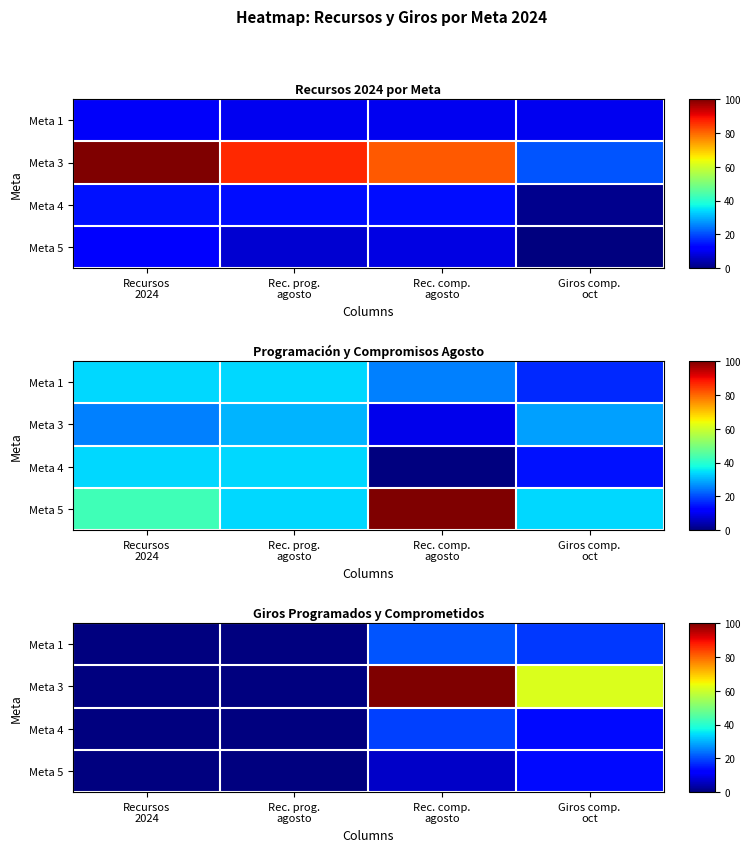

Is it true that Meta 1 equals 18.1 at Giros comp. oct?

True